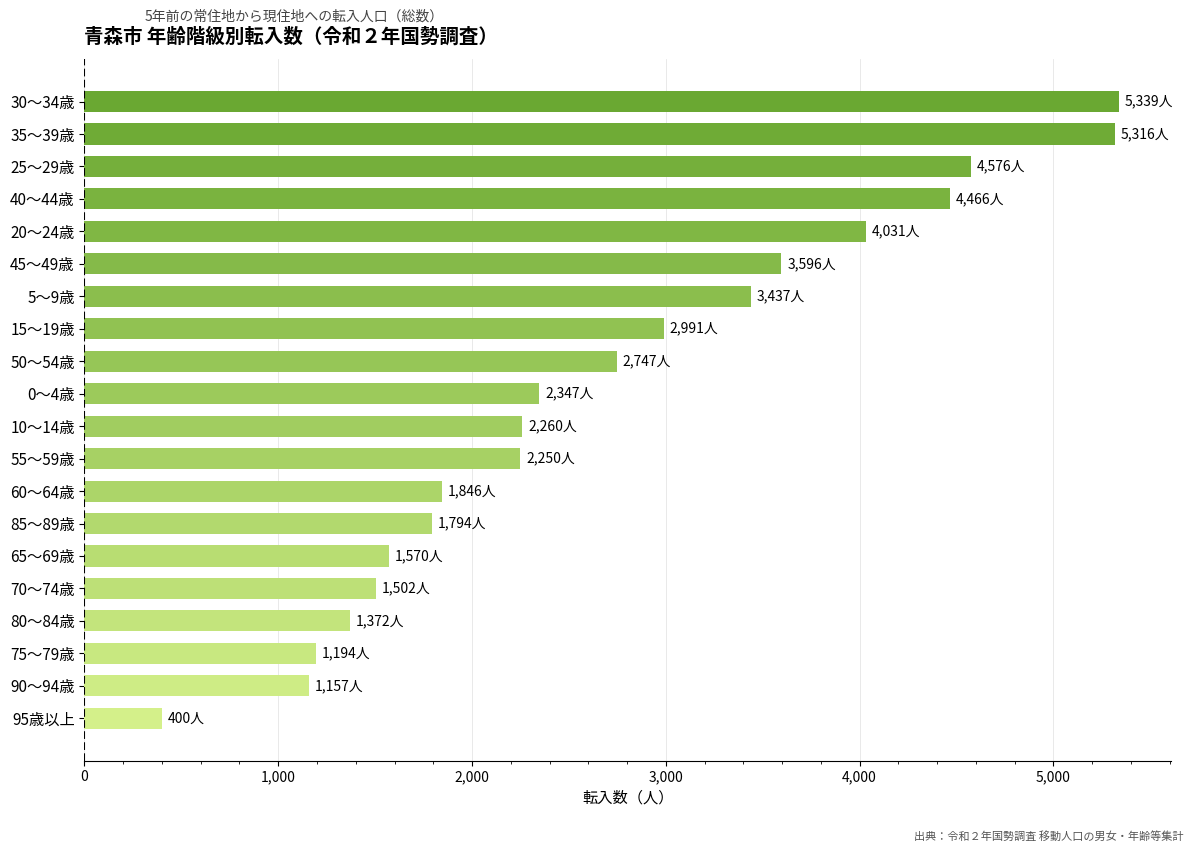

What is the change in value from 25～29歳 to 60～64歳?

-2730